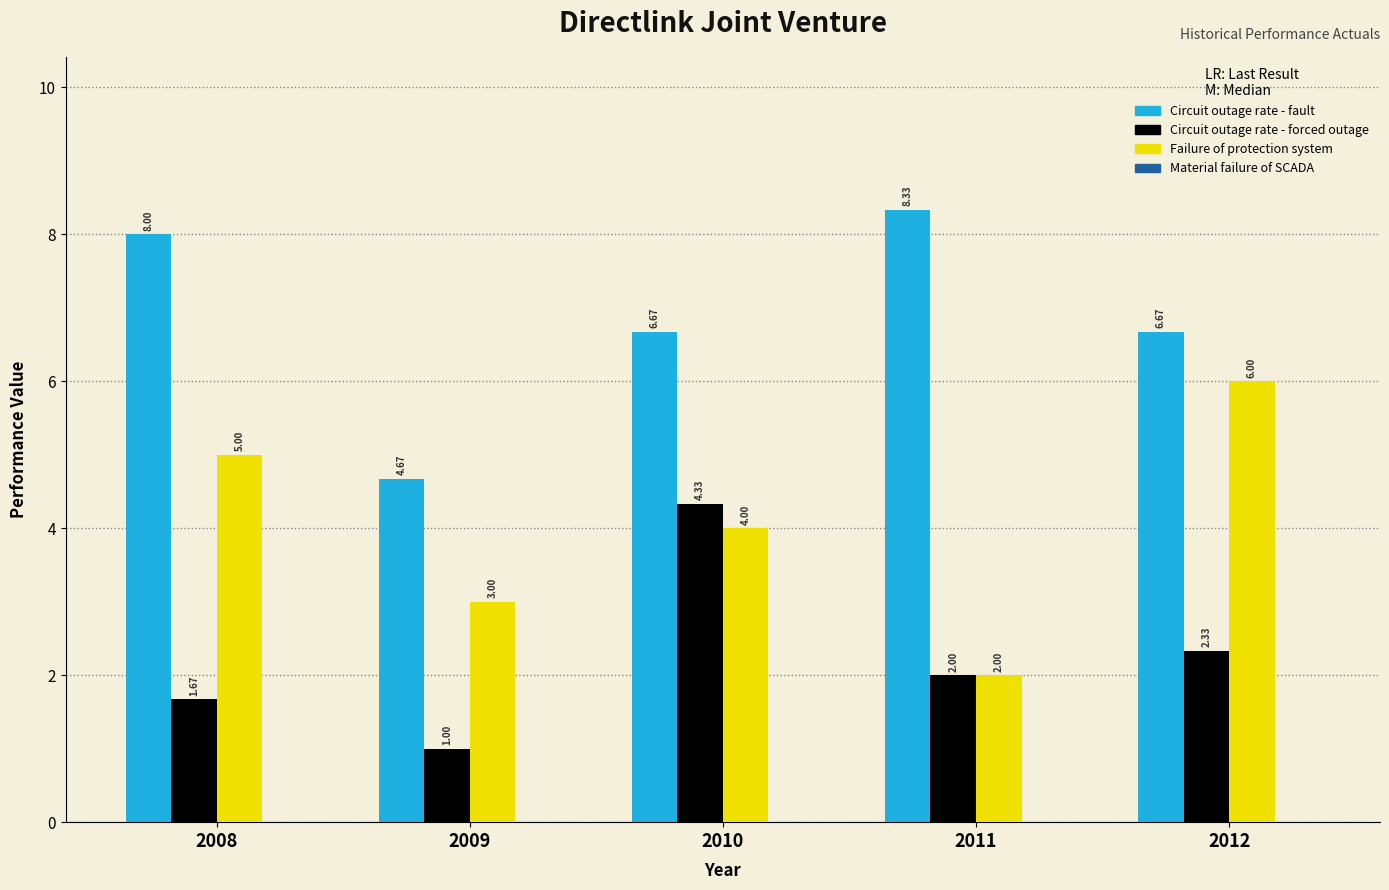

Rank the series by their maximum value, from lowest to highest.

Circuit outage rate - forced outage, Failure of protection system, Circuit outage rate - fault